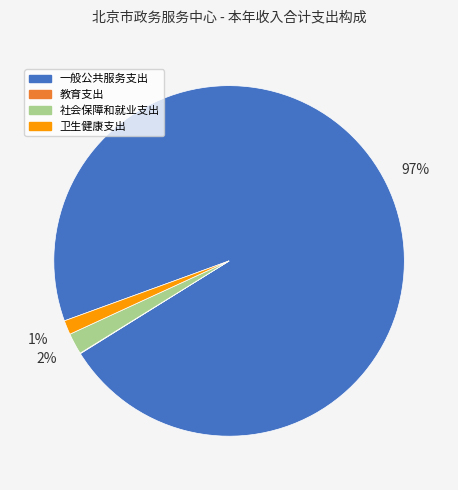

Is it true that 社会保障和就业支出 is 2% of the pie?

True